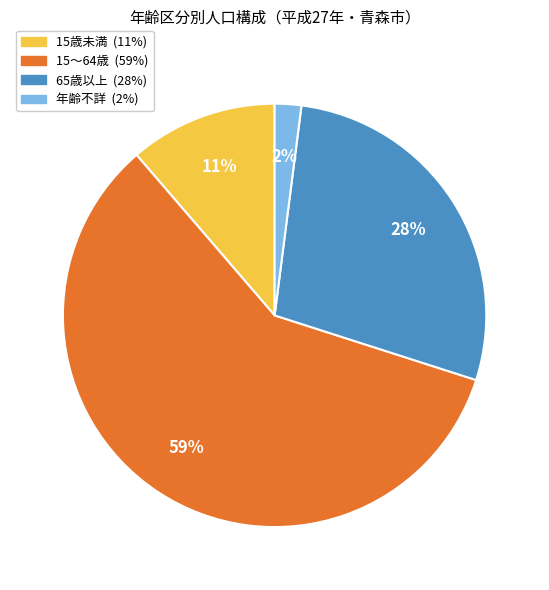

To the nearest percent, what is the average slice percentage?

25%